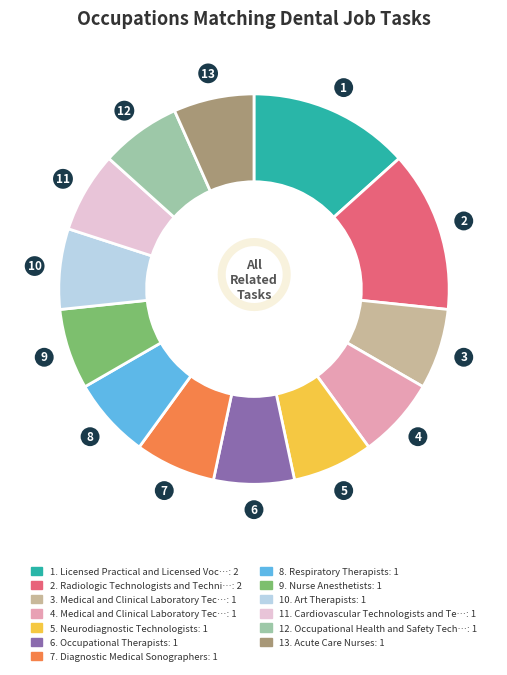

Is there any slice that represents more than half of the pie?

No